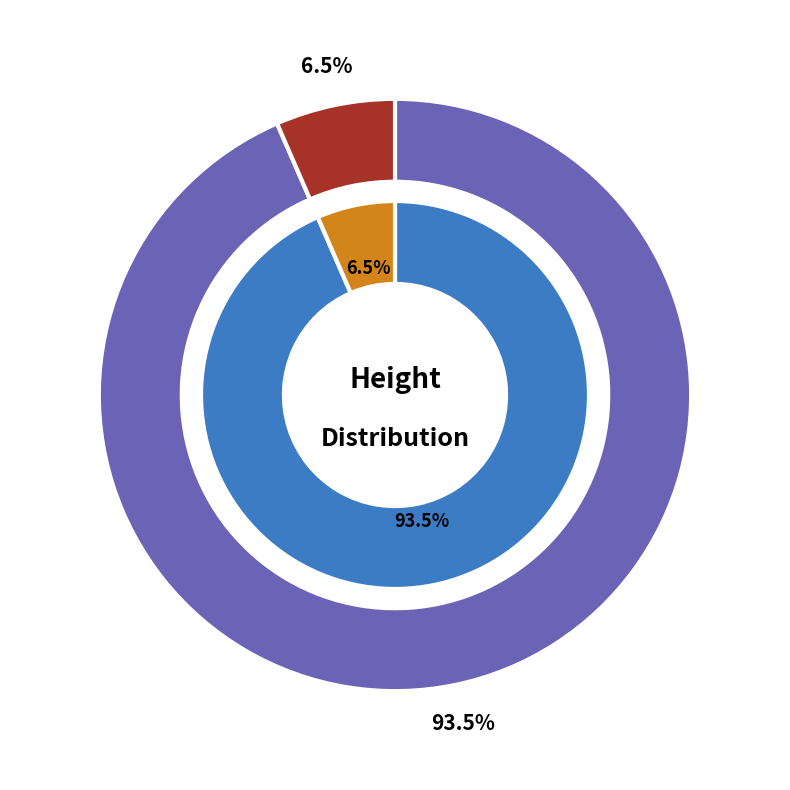

Is the sum of 510510 and 510538 greater than half?

Yes